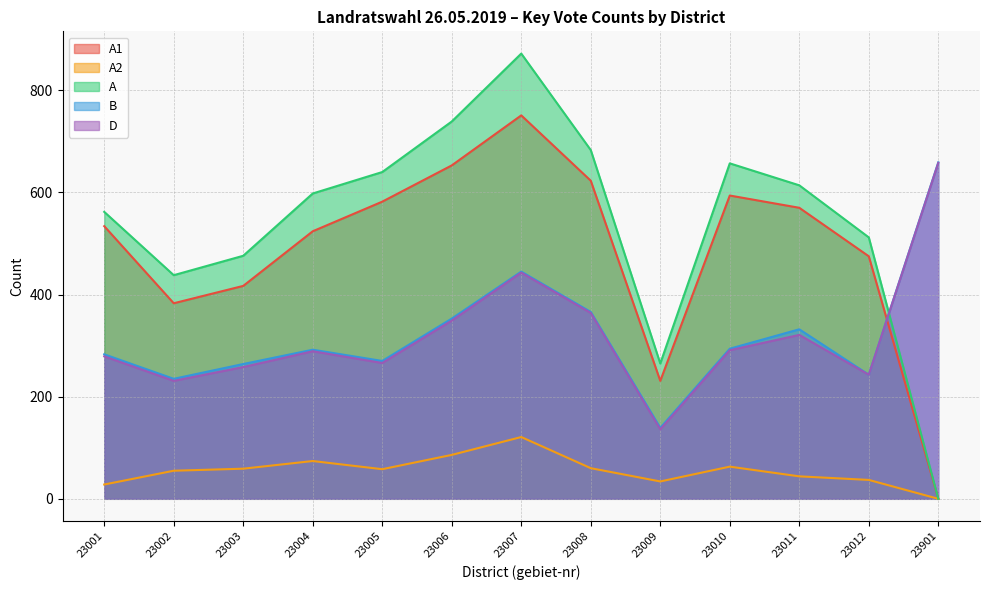

After their last crossing, which series has the higher values: D or A1?

D